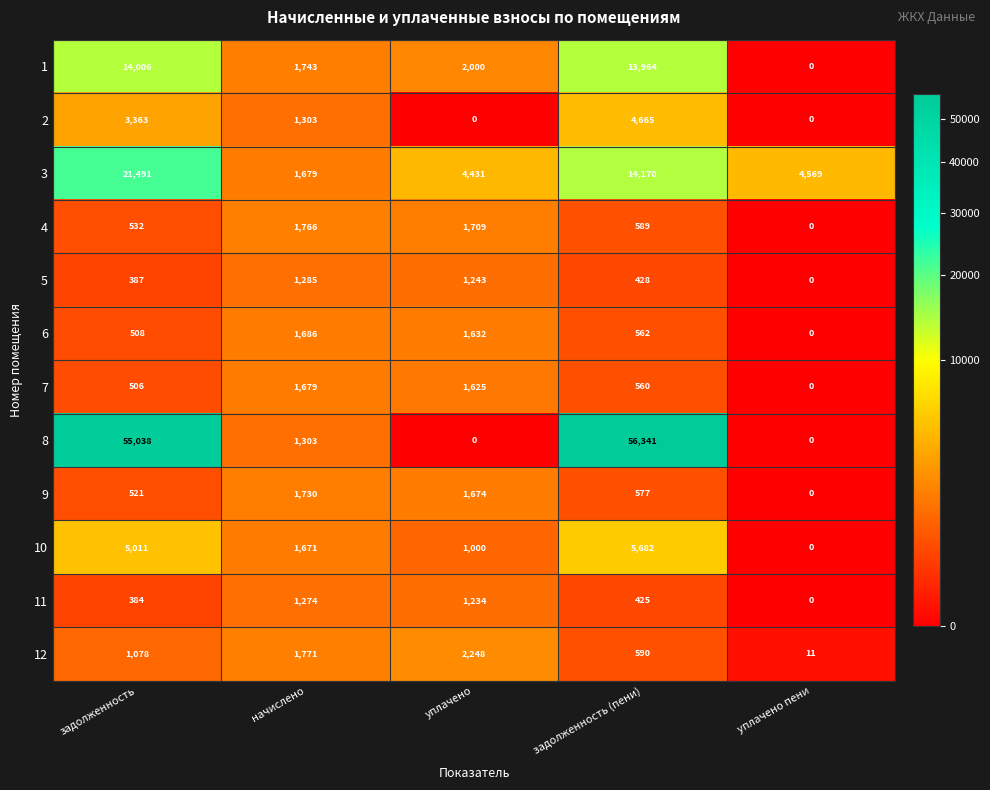

What is the average value of the 12 series?

1140